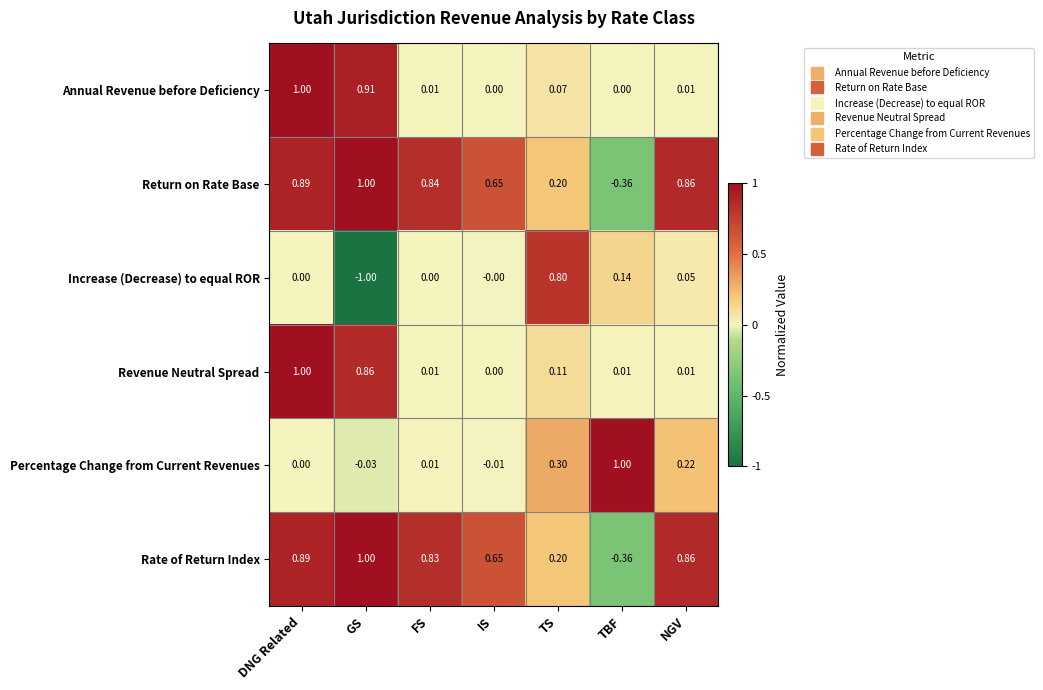

At how many categories does at least one series exceed 0?

7